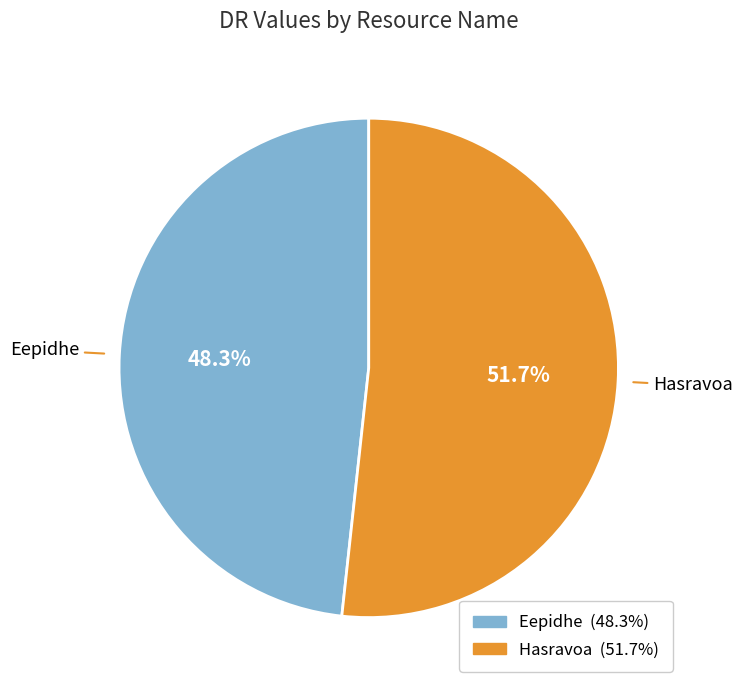

The Eepidhe slice represents 62% of the pie. True or false?

False